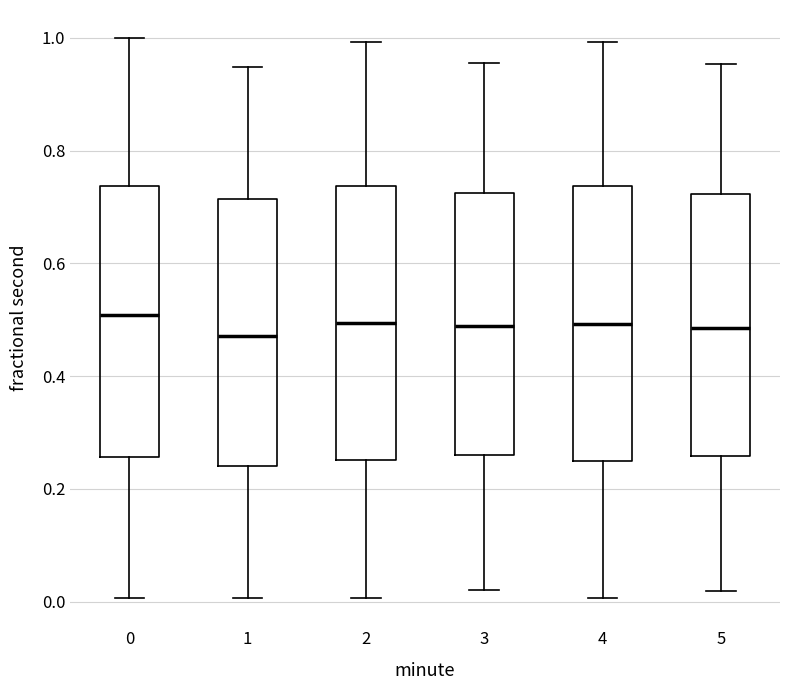

Reading left to right, read every box against the y-axis: the position of its median line, the range the box covers, and the ends of its whiskers. The values are not printed on the chart, so give them approximately, as read against the axis.

0: median 0.50, box 0.26 to 0.74, whiskers 0.00 to 1.00
1: median 0.48, box 0.24 to 0.72, whiskers 0.00 to 0.94
2: median 0.50, box 0.26 to 0.74, whiskers 0.00 to 1.00
3: median 0.48, box 0.26 to 0.72, whiskers 0.02 to 0.96
4: median 0.50, box 0.24 to 0.74, whiskers 0.00 to 1.00
5: median 0.48, box 0.26 to 0.72, whiskers 0.02 to 0.96